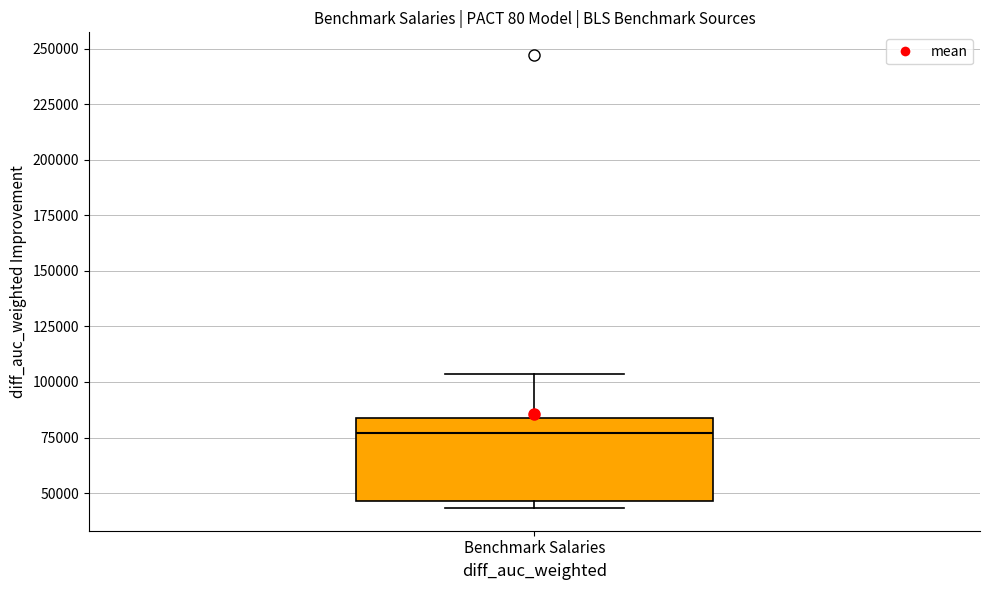

Read this box plot against the y-axis: the position of the median line, the range covered by the box, and the ends of both whiskers. The values are not printed on the chart, so give them approximately, as read against the axis.

median 75000, box 45000 to 85000, whiskers 45000 (just below the box's lower edge) to 105000